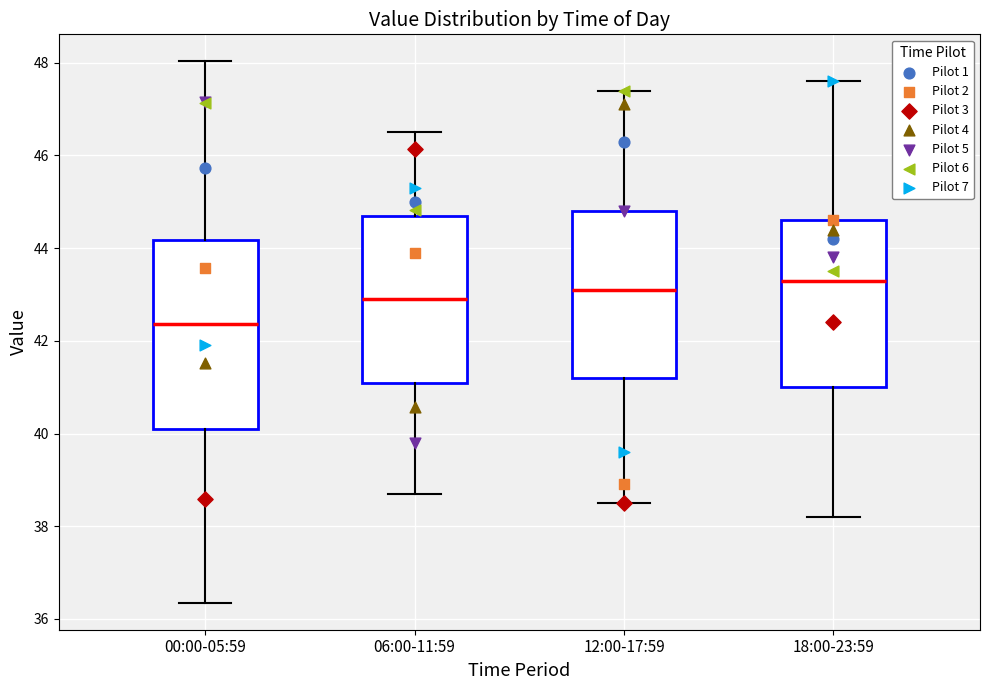

Which box is the tallest, from its lower edge to its upper edge?

00:00-05:59